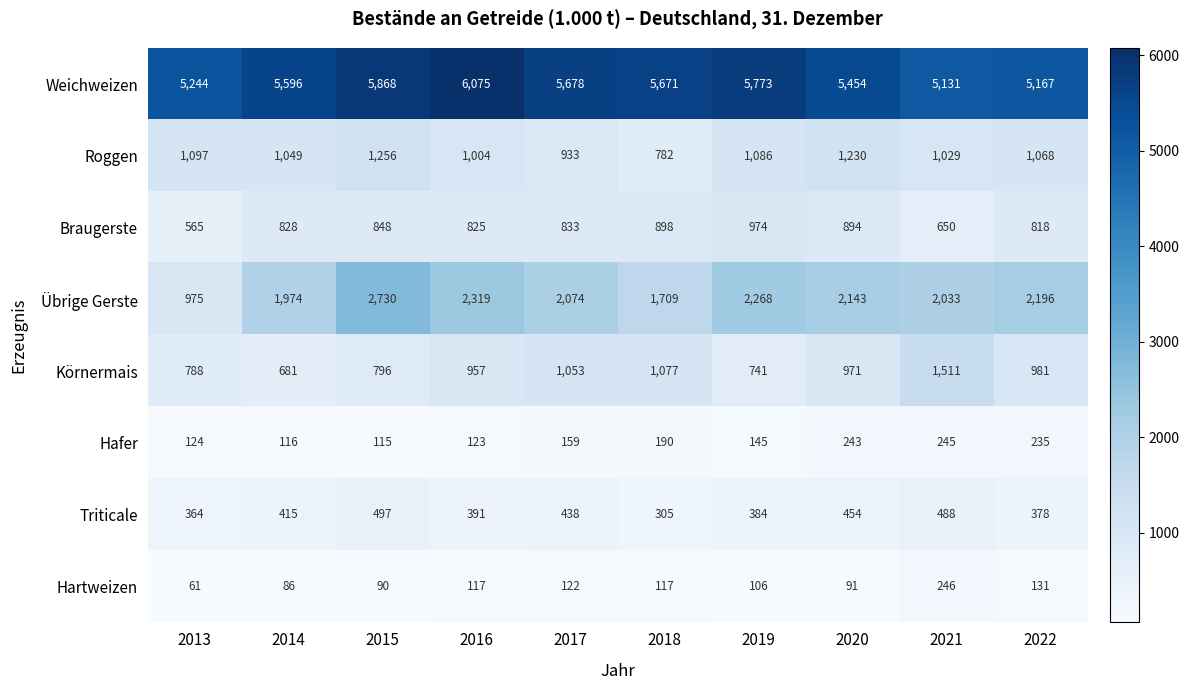

What is the total value across all series at 2021?

11333